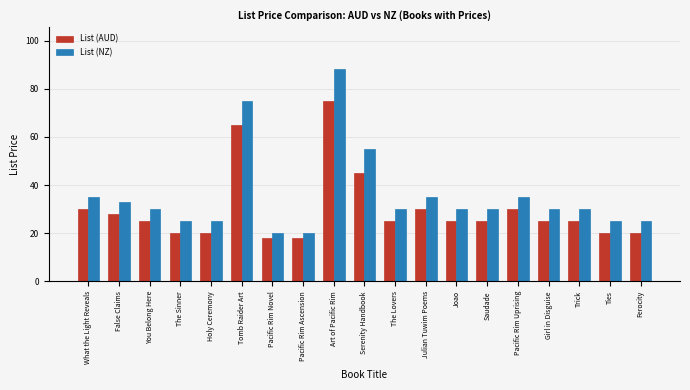

Where is List (NZ) nearest to the value 53?

Serenity Handbook